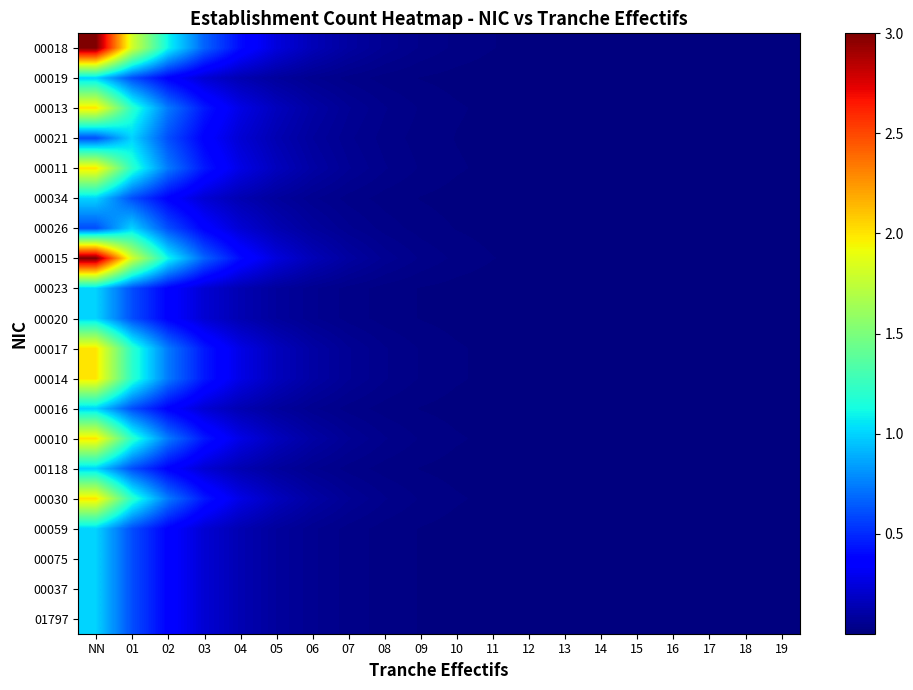

Which has a higher value, 03 or 14?

03